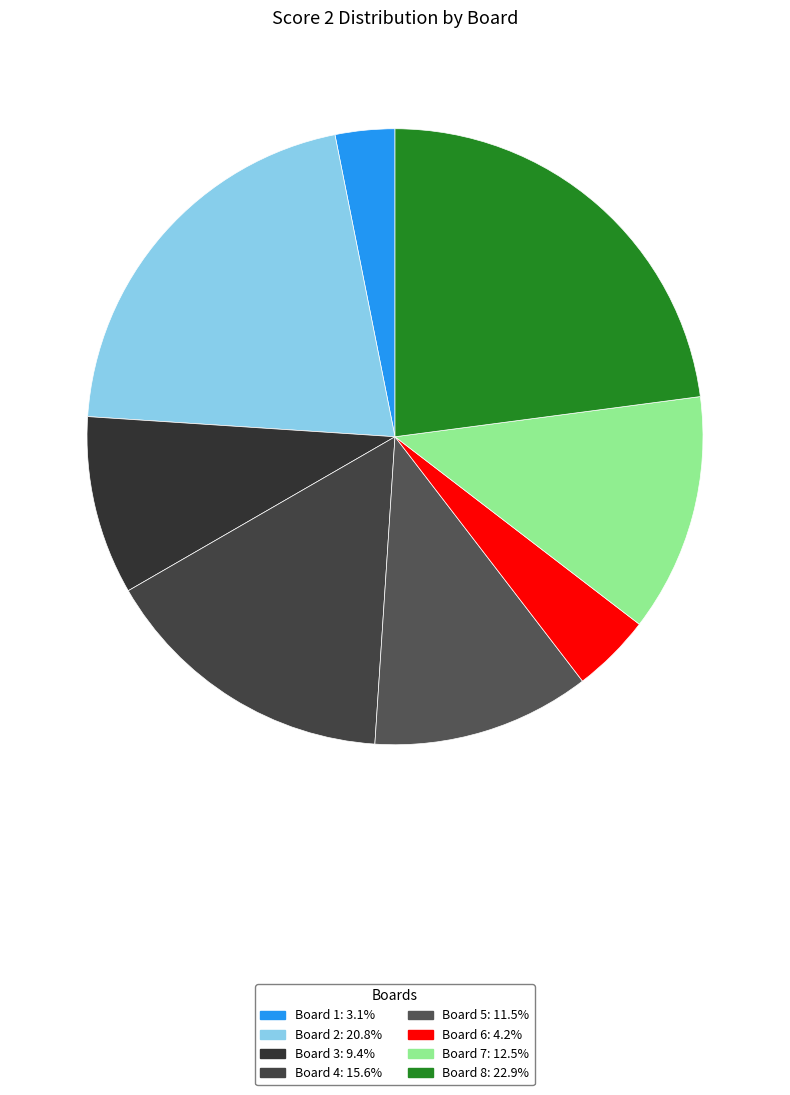

Is there a majority slice in this chart?

No